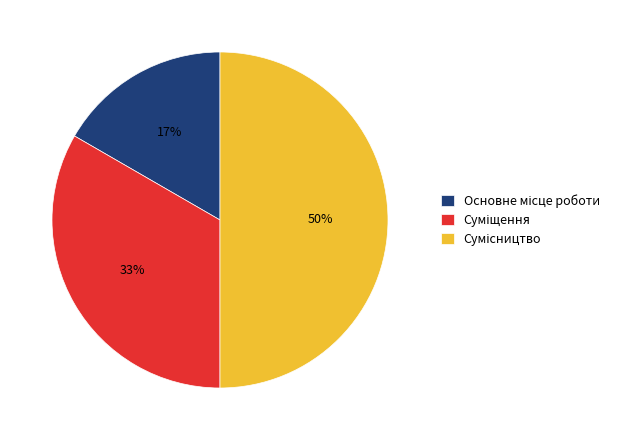

To the nearest percent, what is the average slice percentage?

33%